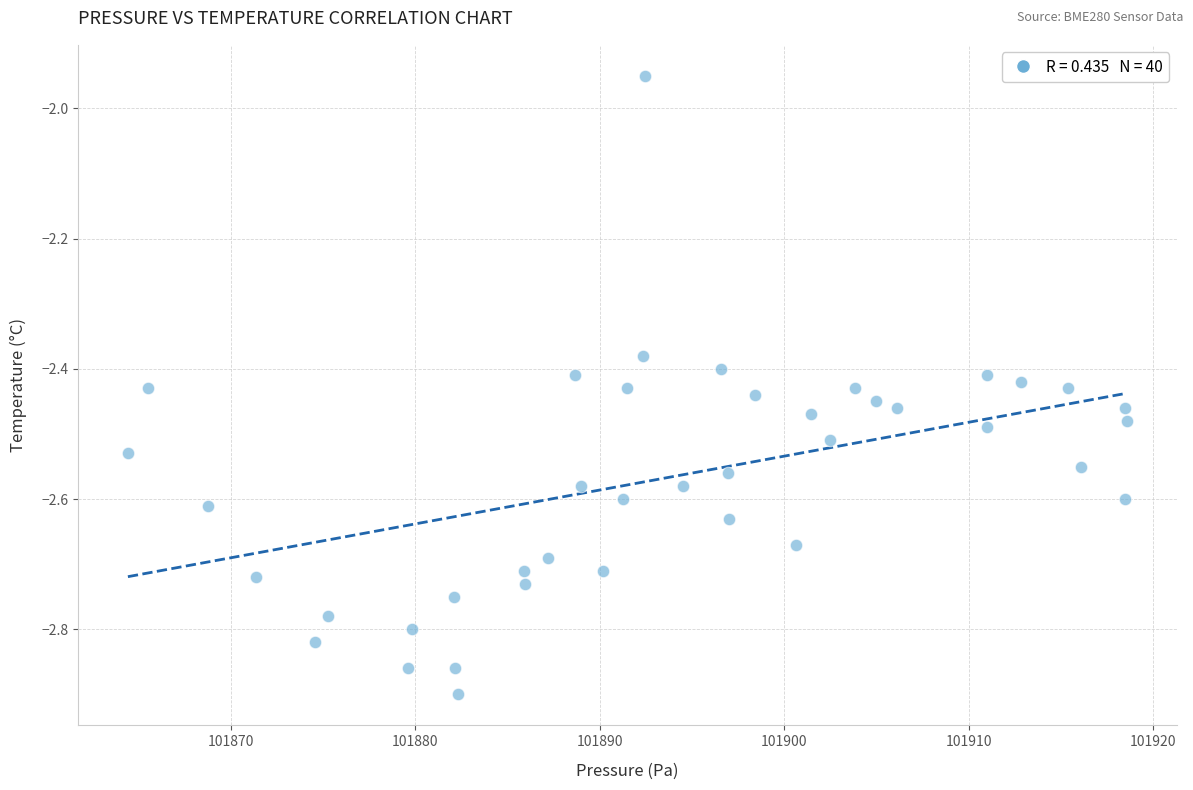

What is the range of X values (max minus min)?

54.2